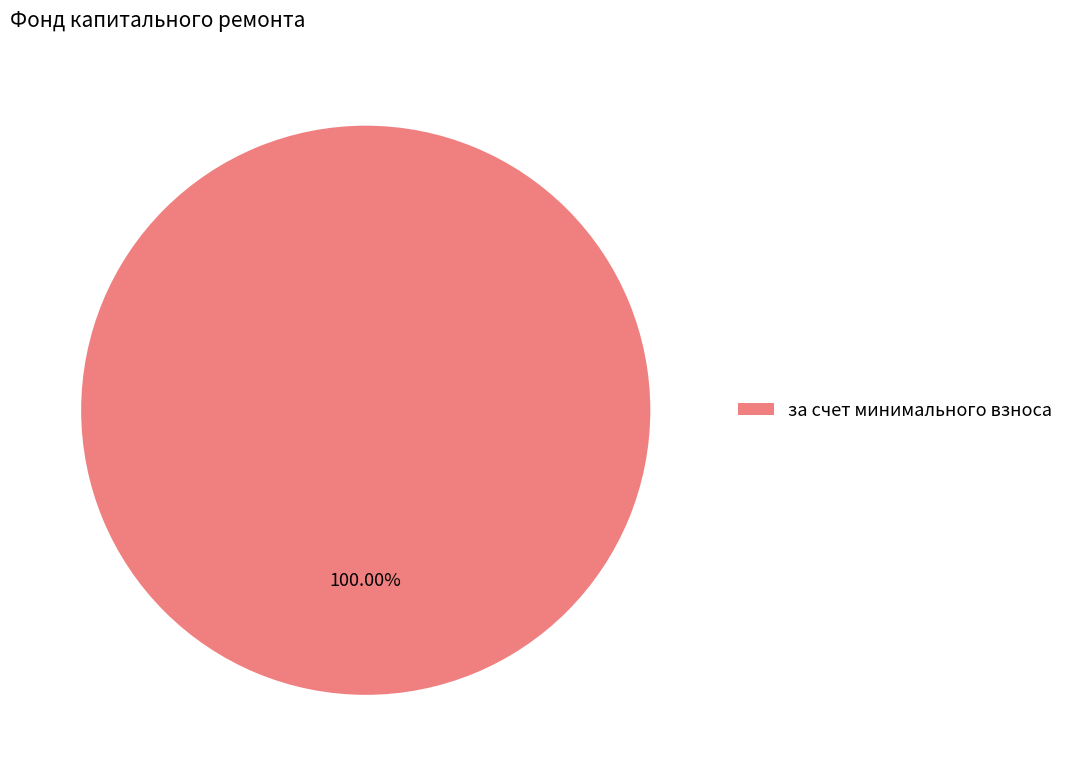

Is there a majority slice in this chart?

Yes